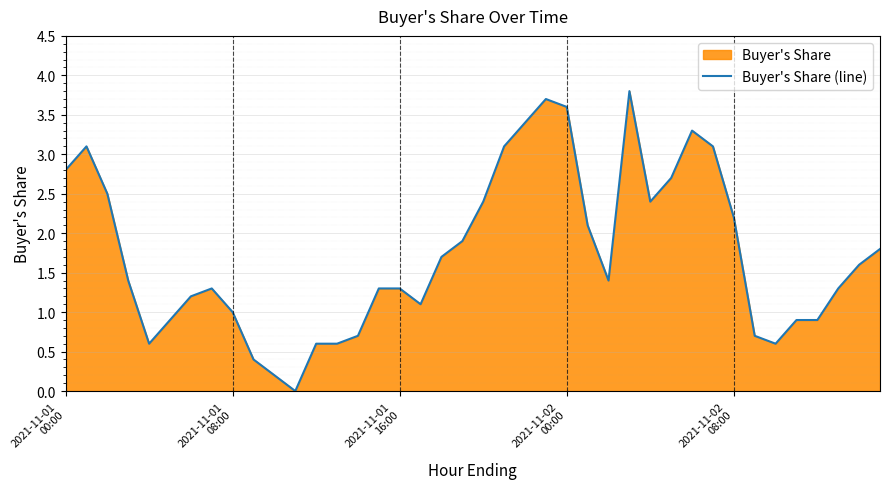

What is the value of the 13th point from the left?

0.6